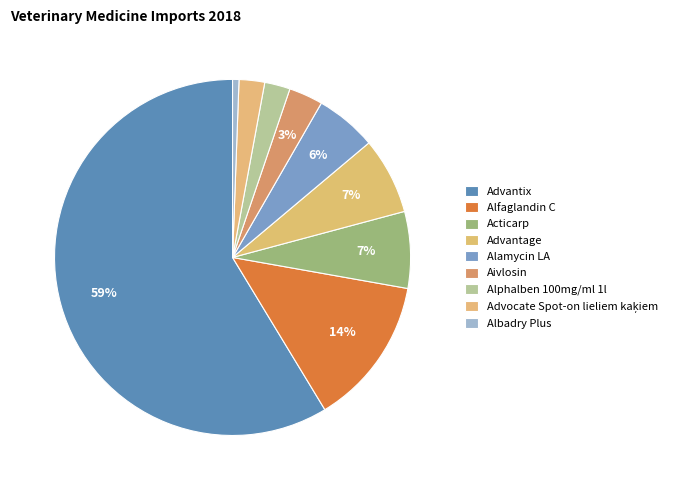

What is the largest slice in the pie chart?

Advantix